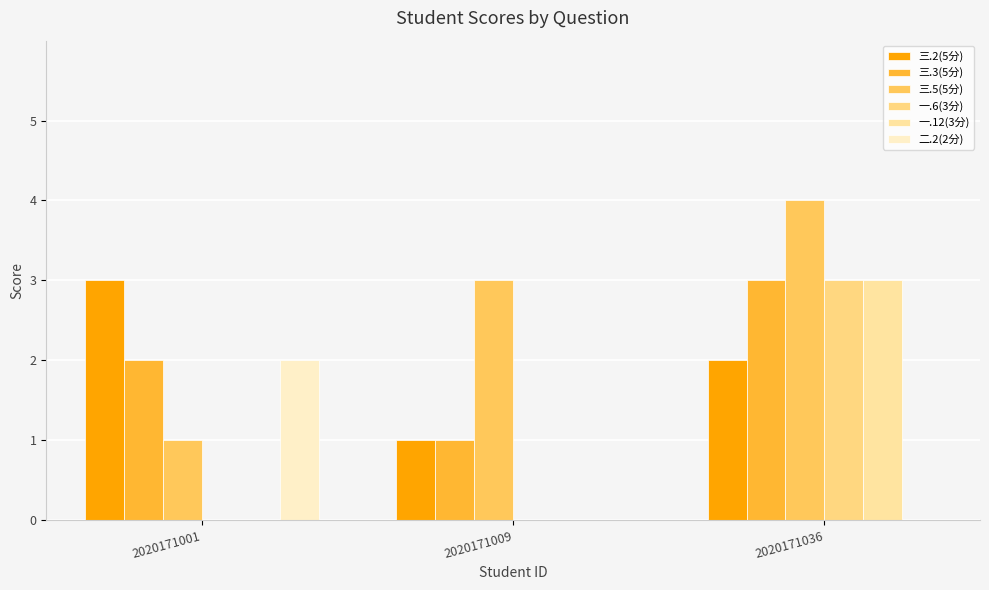

At which category does the chart reach its minimum across all series?

2020171001